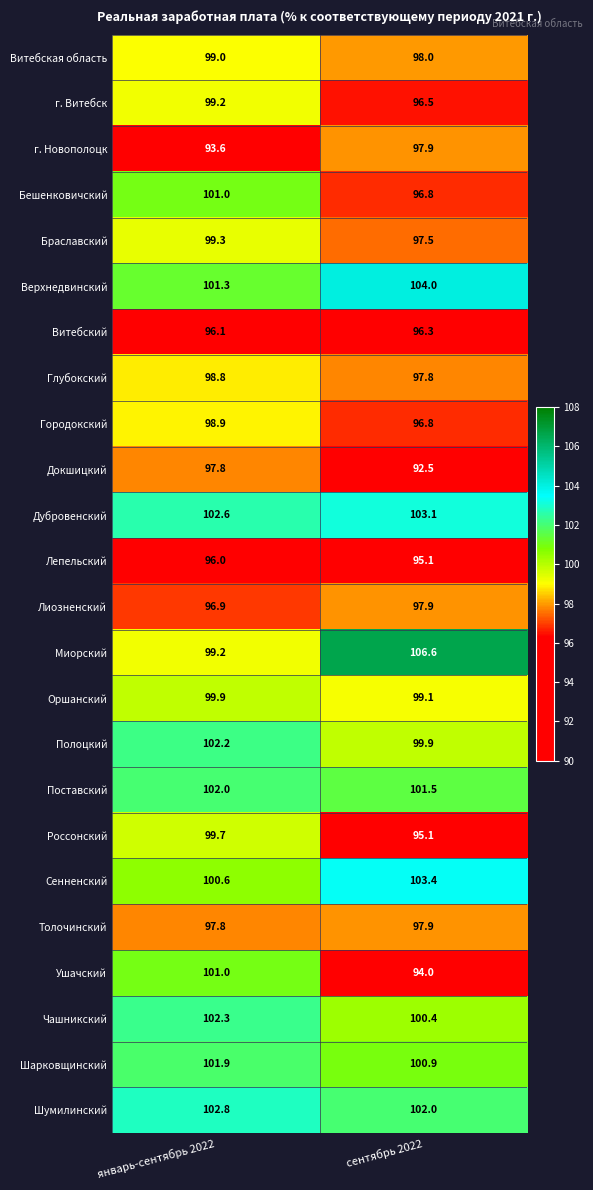

What is the difference between the Поставский values at сентябрь 2022 and январь-сентябрь 2022?

0.5